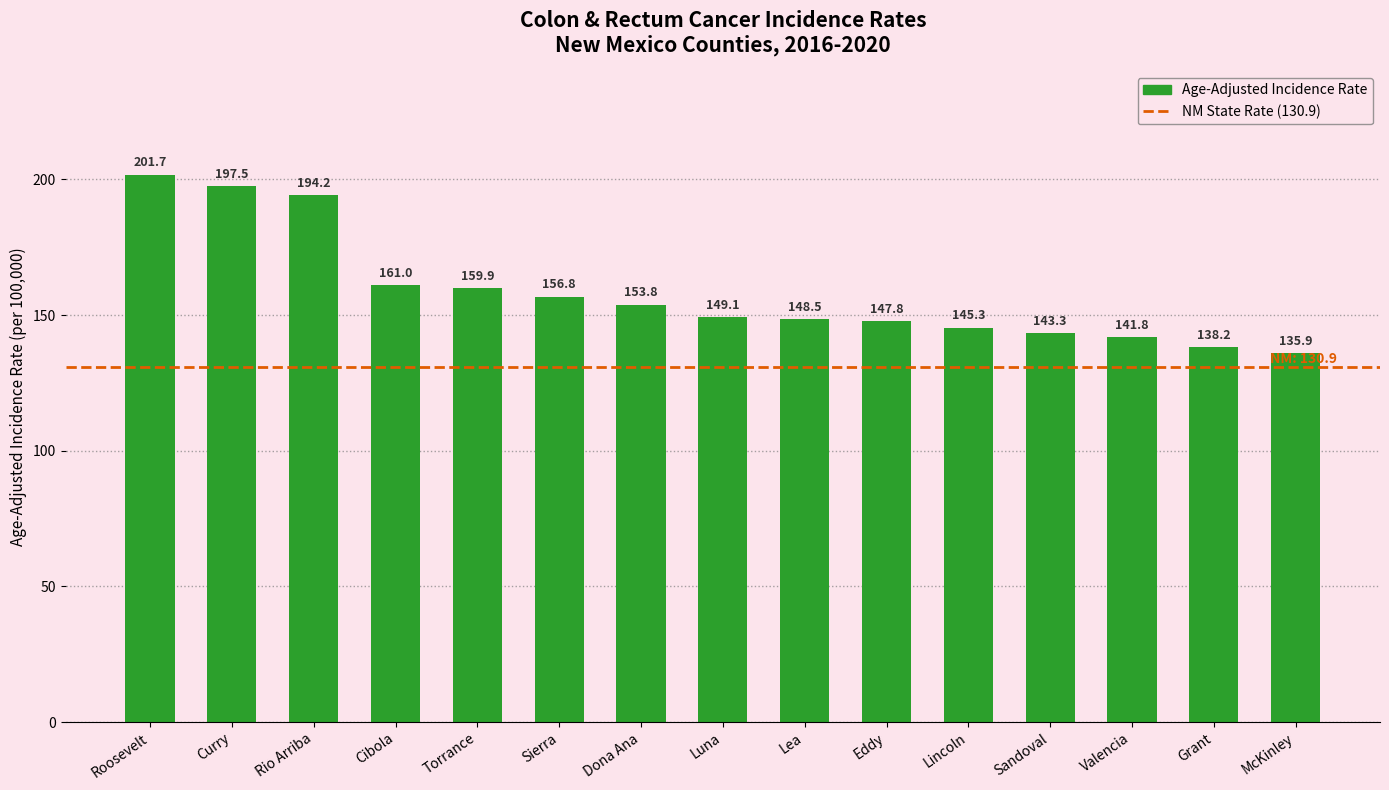

What value does the data have at Lea?

148.5